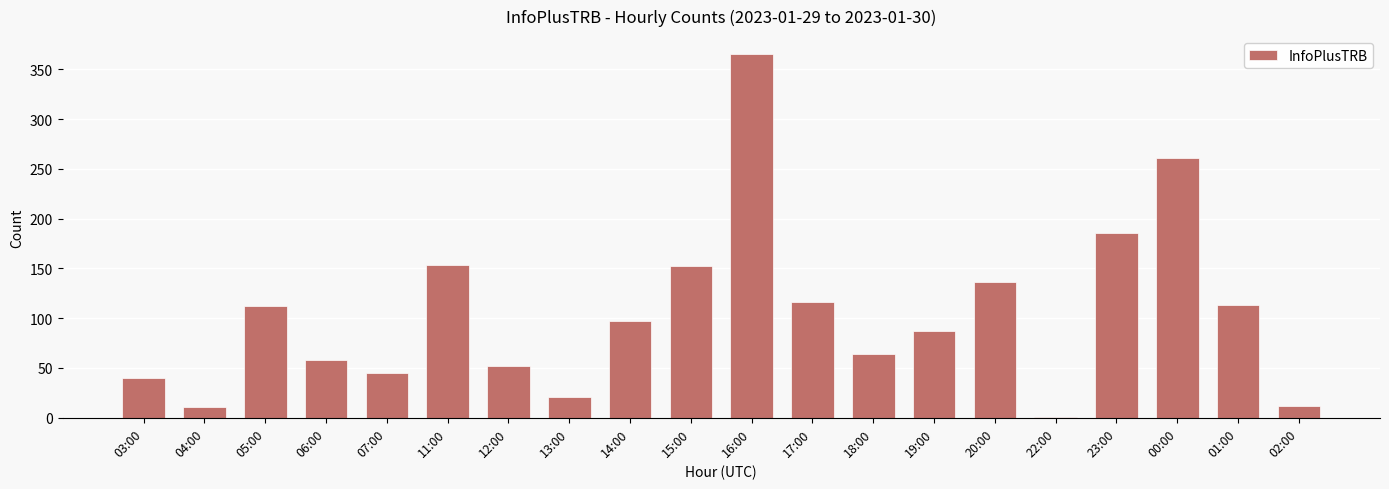

What is the change in value from 11:00 to 20:00?

-17